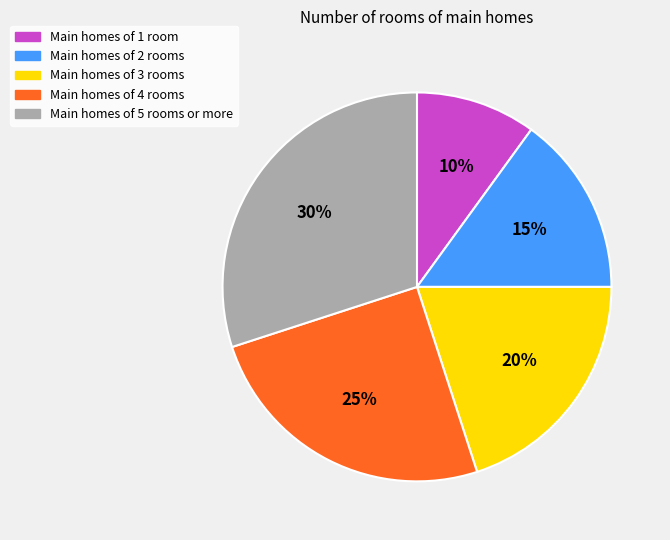

What is the smallest slice in the pie chart?

Main homes of 1 room